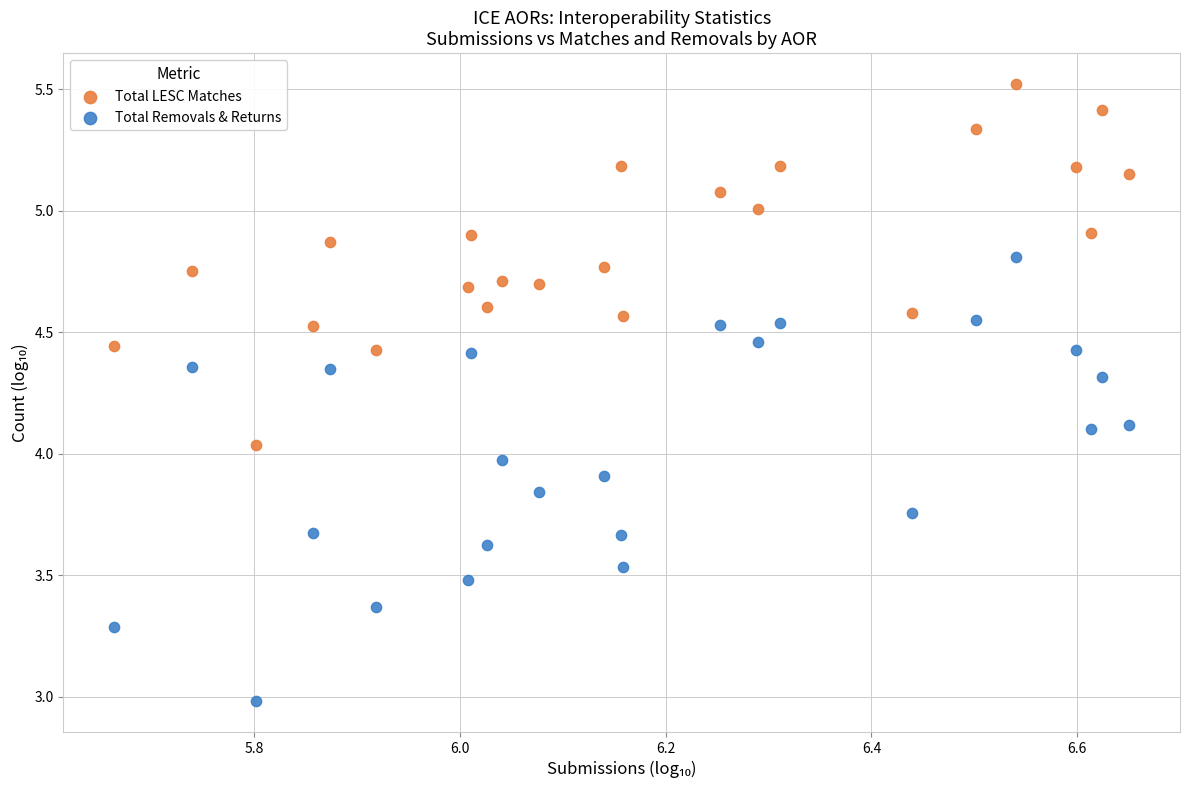

Which series contains the lowest Y value?

Total Removals & Returns